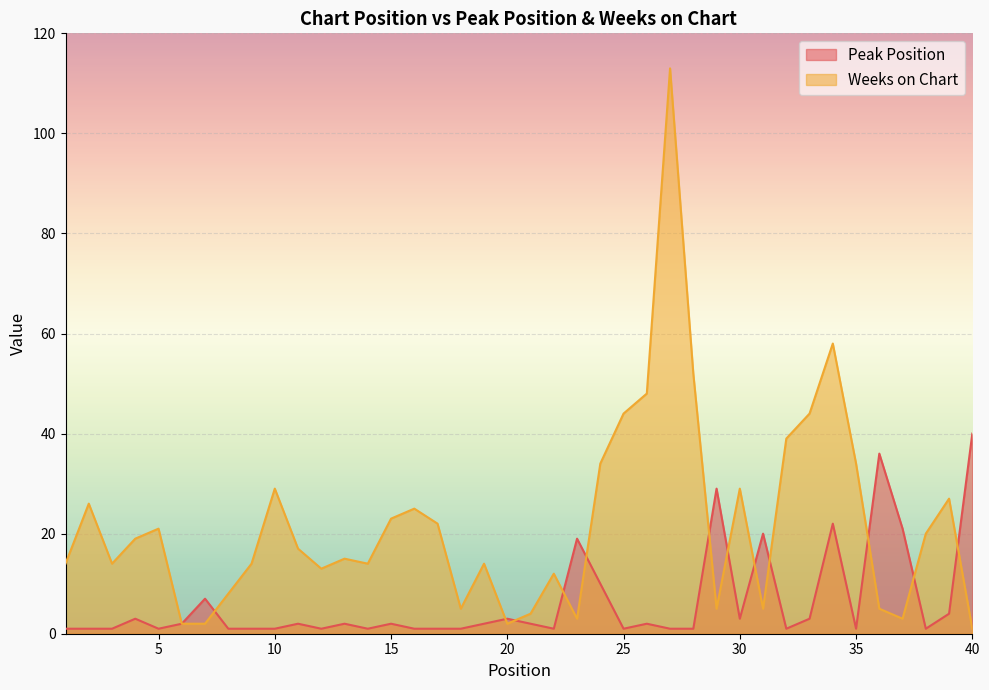

True or false: Peak Position has a value of 2 at 21.

True